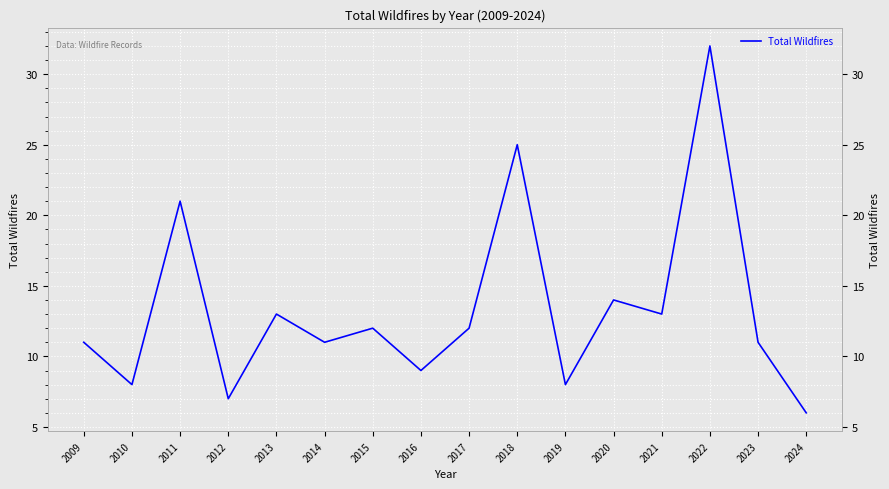

How many data points are less than 12?

8